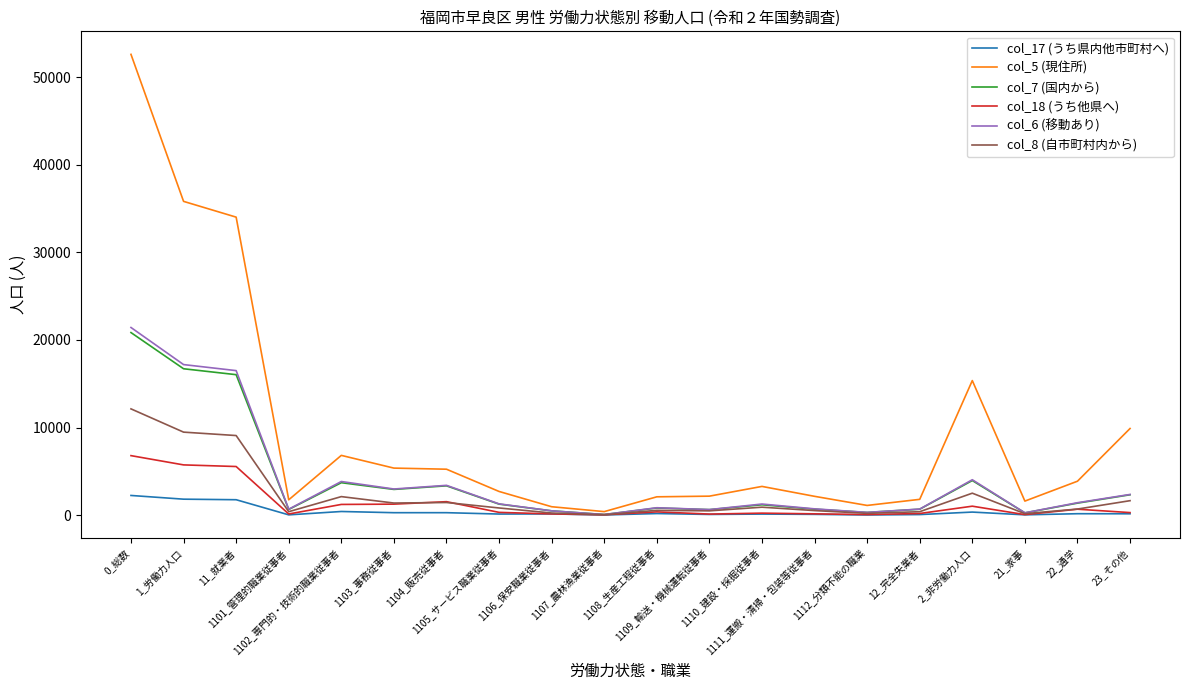

What is the difference between the maximum and second lowest values in the col_18 (うち他県へ) series?

6736